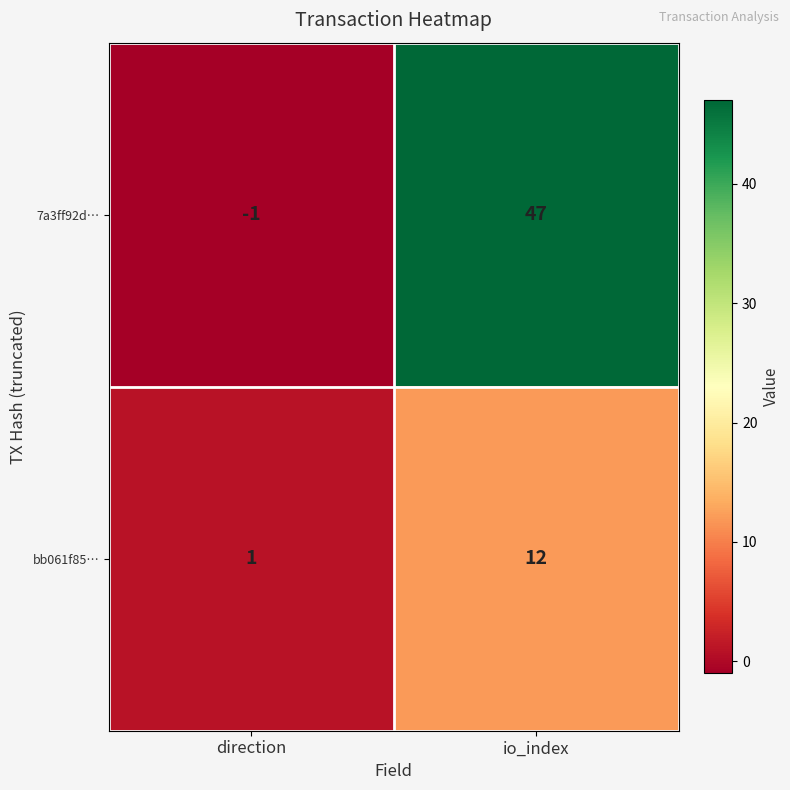

Rank the categories by 7a3ff92d… value from lowest to highest.

direction, io_index